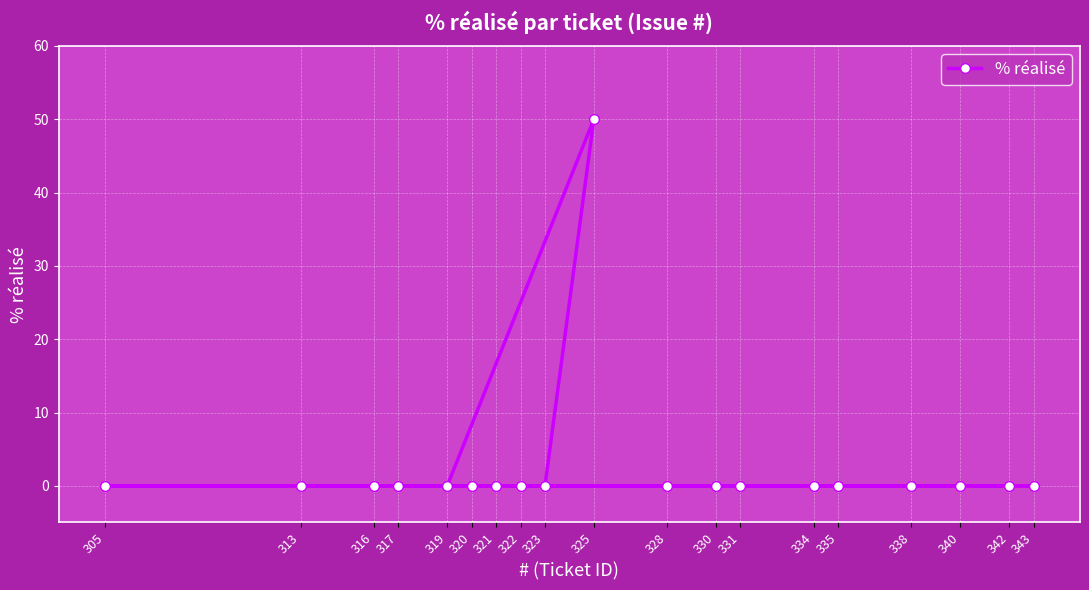

Reading left to right, extract all data points from this chart.

305=0	313=0	316=0	317=0	319=0	320=0	321=0	322=0	323=0	325=50	328=0	330=0	331=0	334=0	335=0	338=0	340=0	342=0	343=0